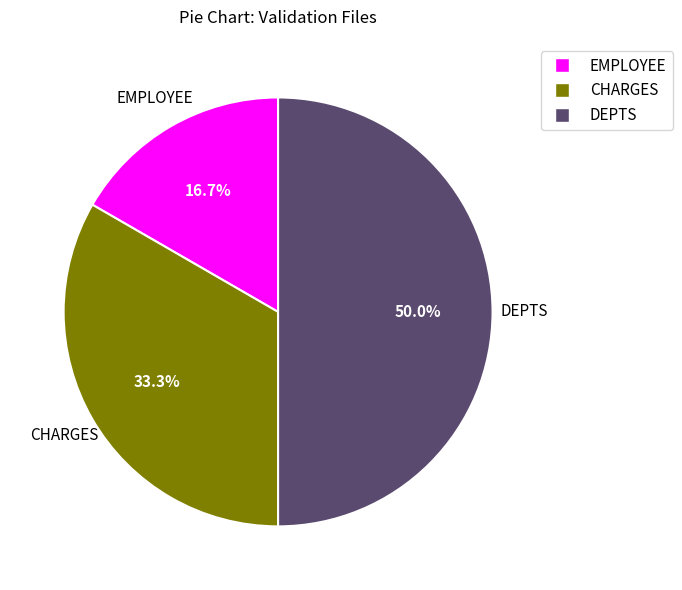

Is the sum of DEPTS and EMPLOYEE greater than half?

Yes